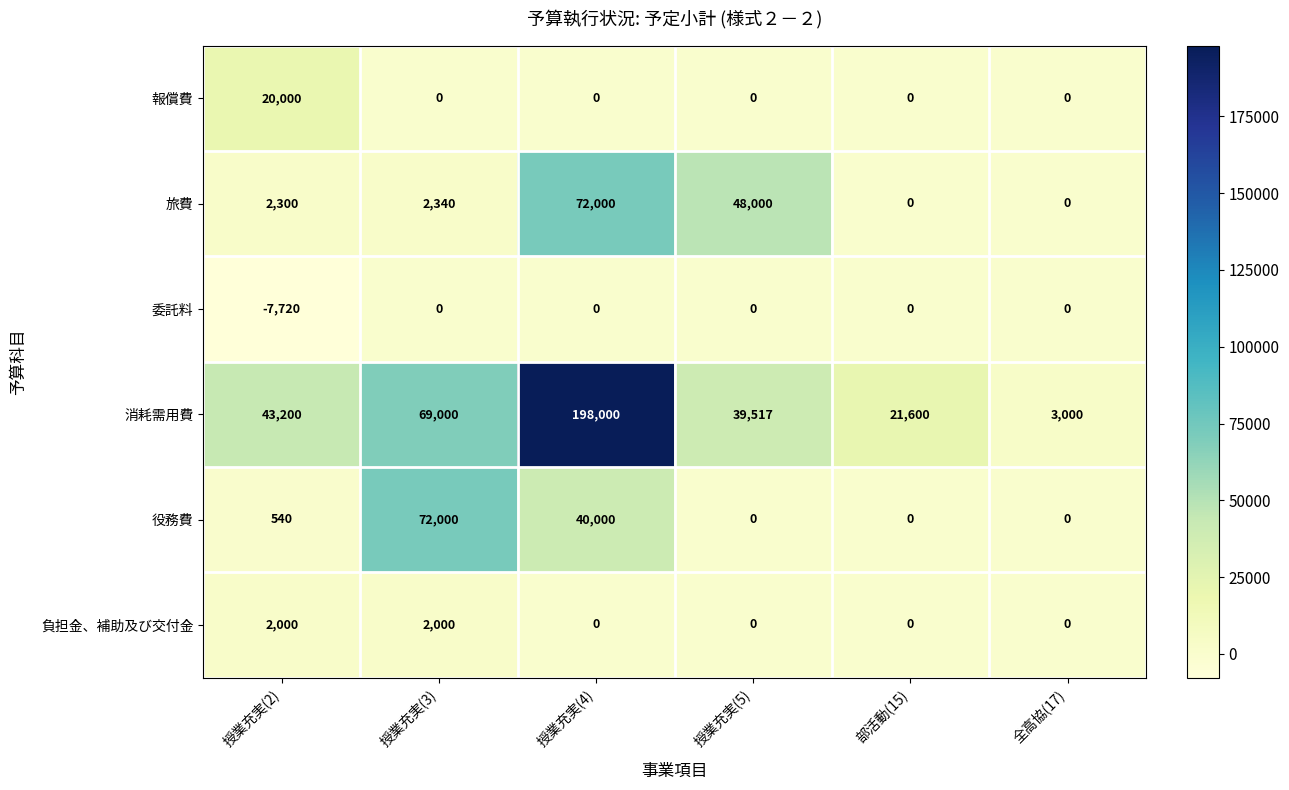

The 役務費 series shows 0 at 全高協(17). True or false?

True